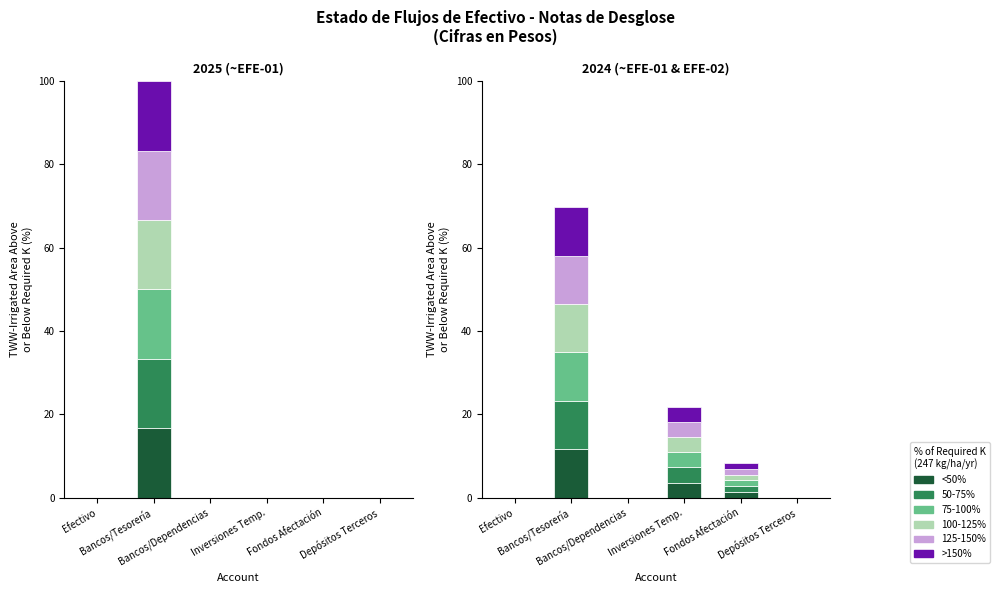

How many data points does each series have?

6